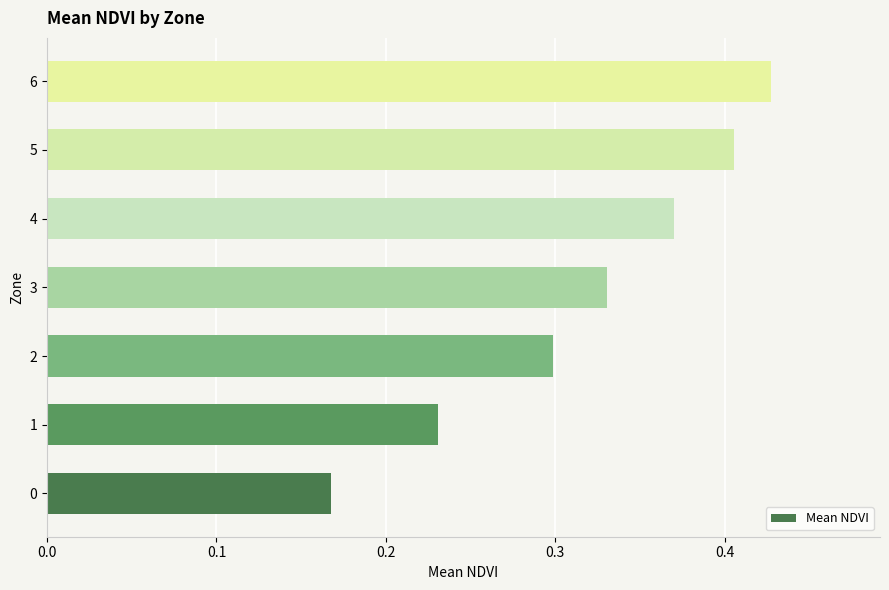

What is the sum of all values?

2.2